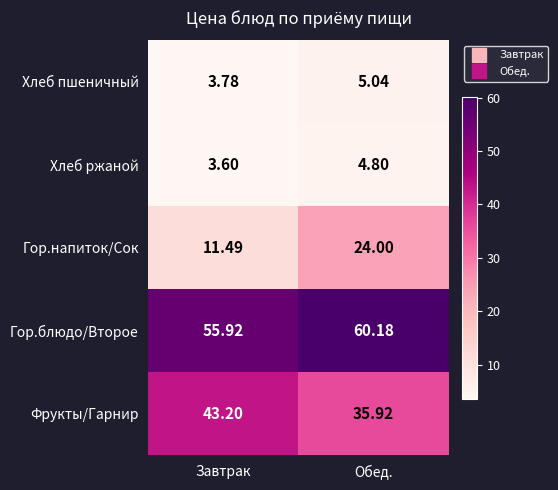

Between Завтрак and Обед., which series saw the biggest shift?

Гор.напиток/Сок